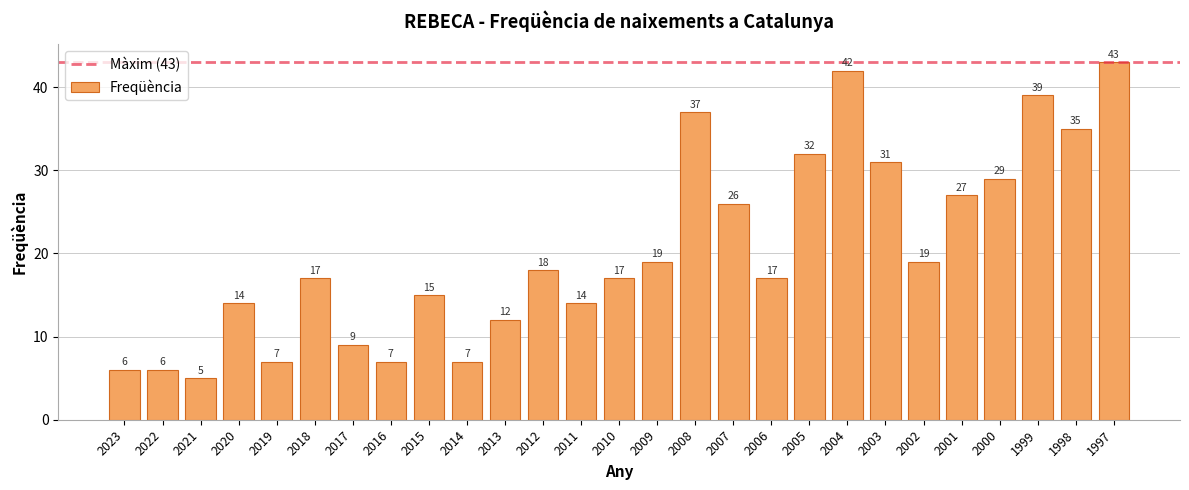

What is the difference between the maximum and minimum values?

38